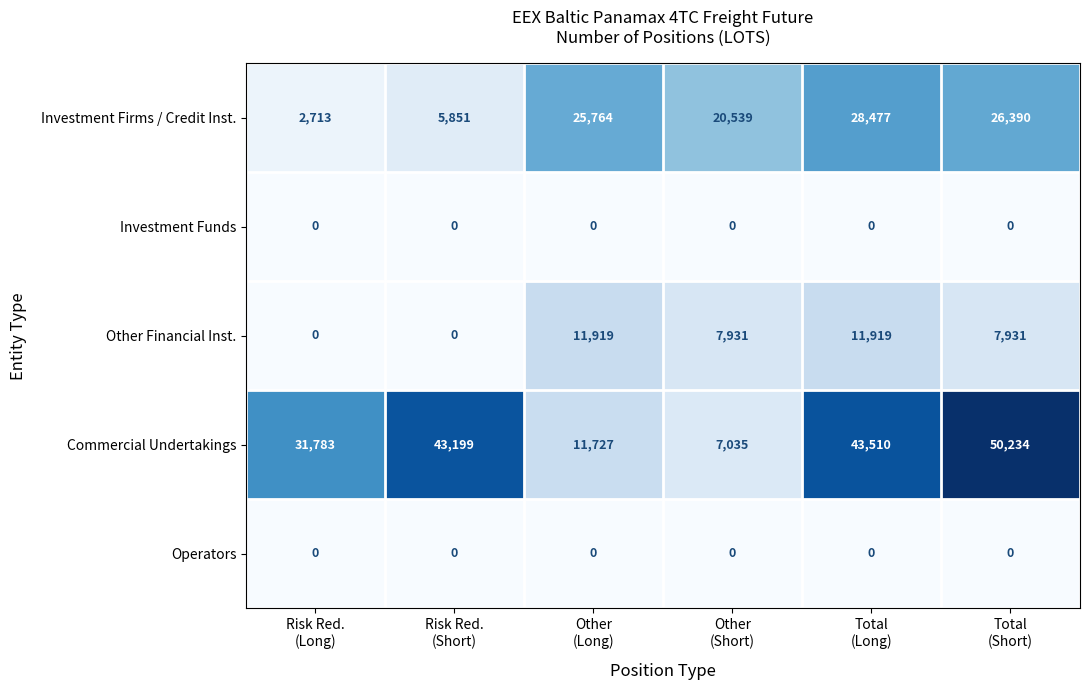

Reading left to right, extract all data points from this chart.

Investment Firms / Credit Inst.: 2713	5851	25764	20539	28477	26390
Investment Funds: 0	0	0	0	0	0
Other Financial Inst.: 0	0	11919	7931	11919	7931
Commercial Undertakings: 31783	43199	11727	7035	43510	50234
Operators: 0	0	0	0	0	0